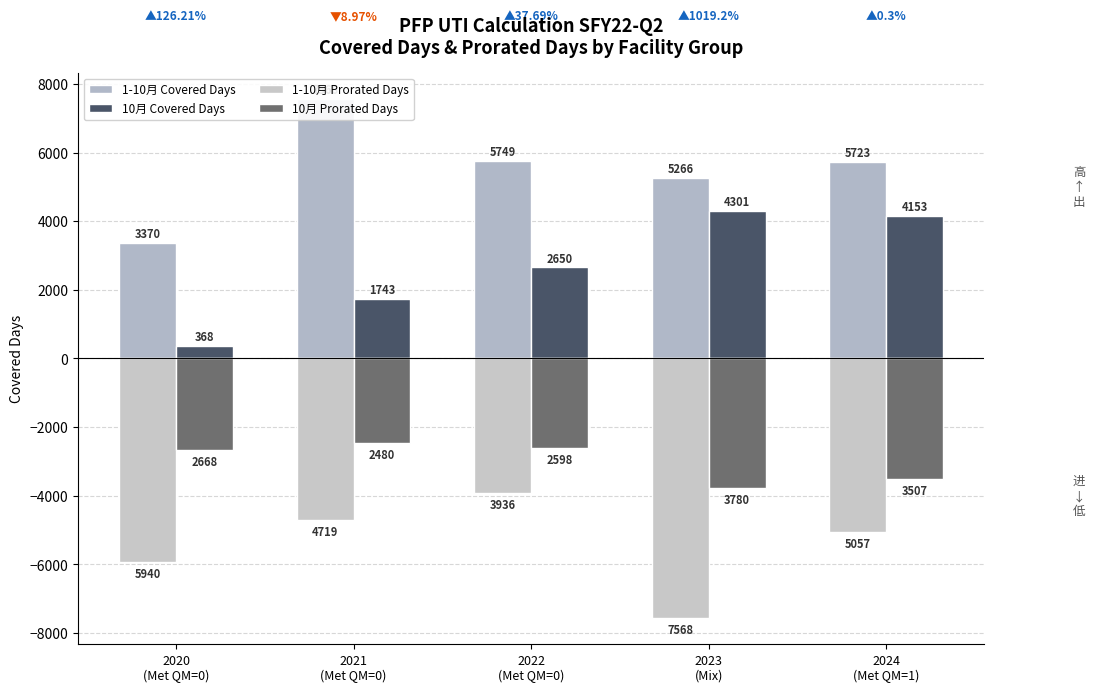

Which category has the highest value in the 10月 Covered Days series?

2023
(Mix)